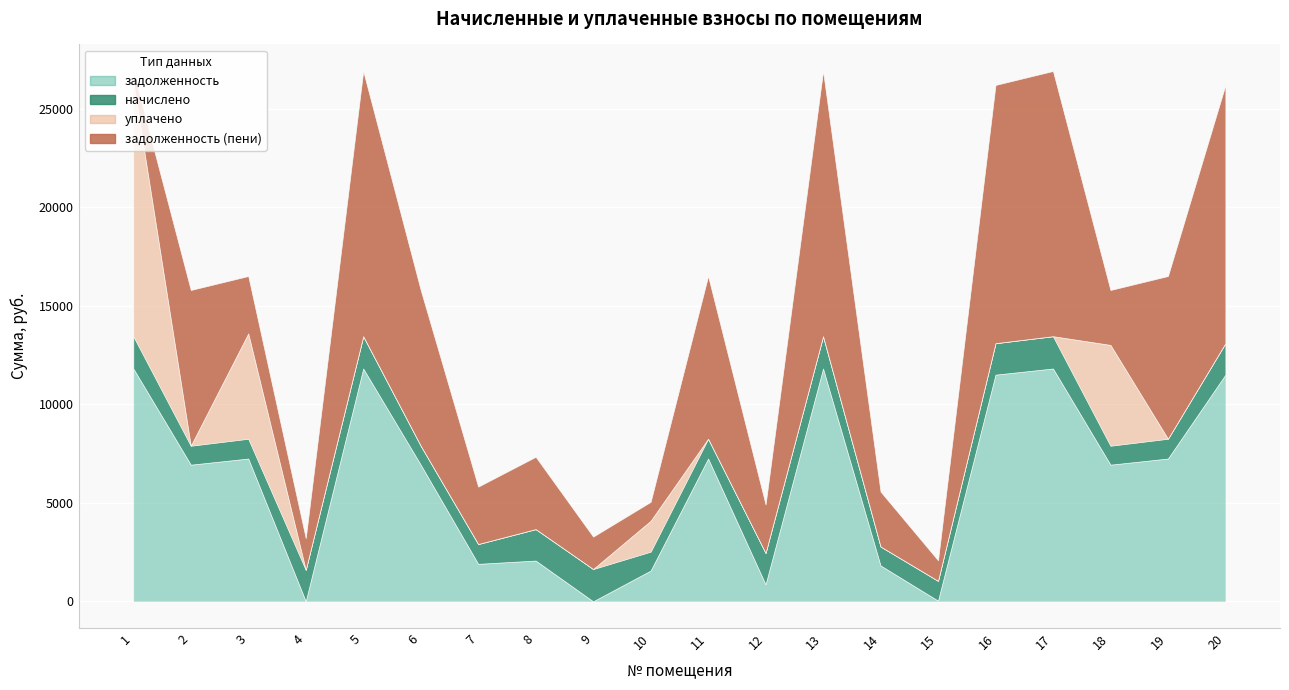

What is the total value across all series at 2?

15800.2